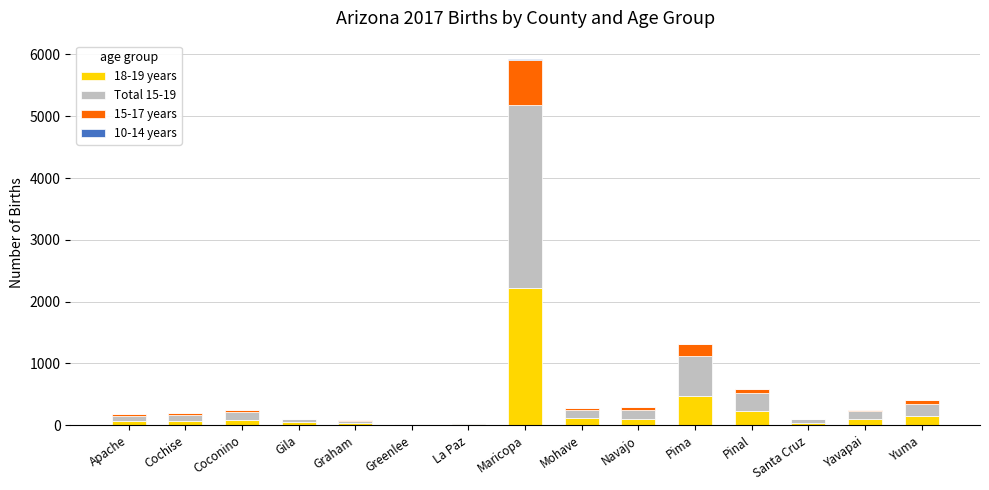

At which category is the sum across all series the highest?

Maricopa